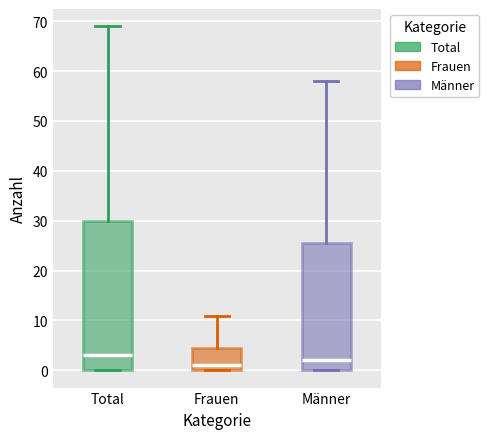

Where is the upper edge of the box for Männer on the y-axis? The values are not printed on the chart, so give them approximately, as read against the axis.

26